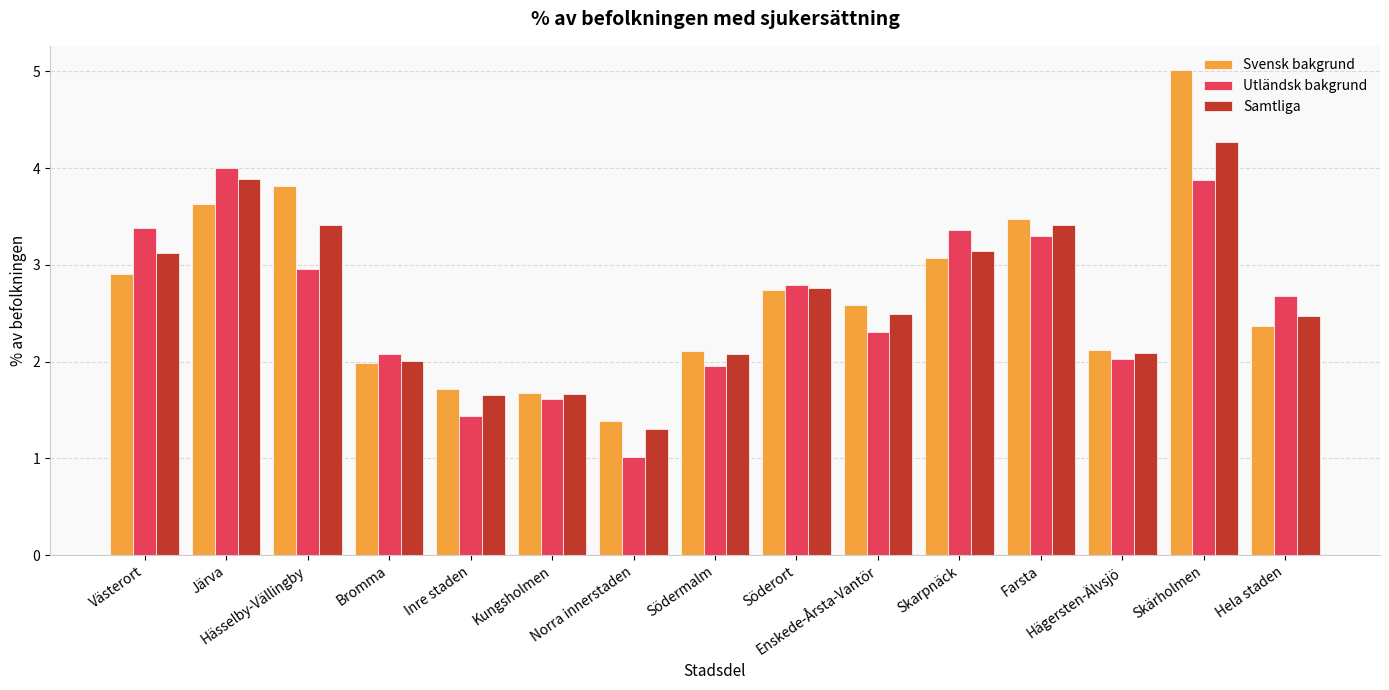

What is the total value across all series at Enskede-Årsta-Vantör?

7.4